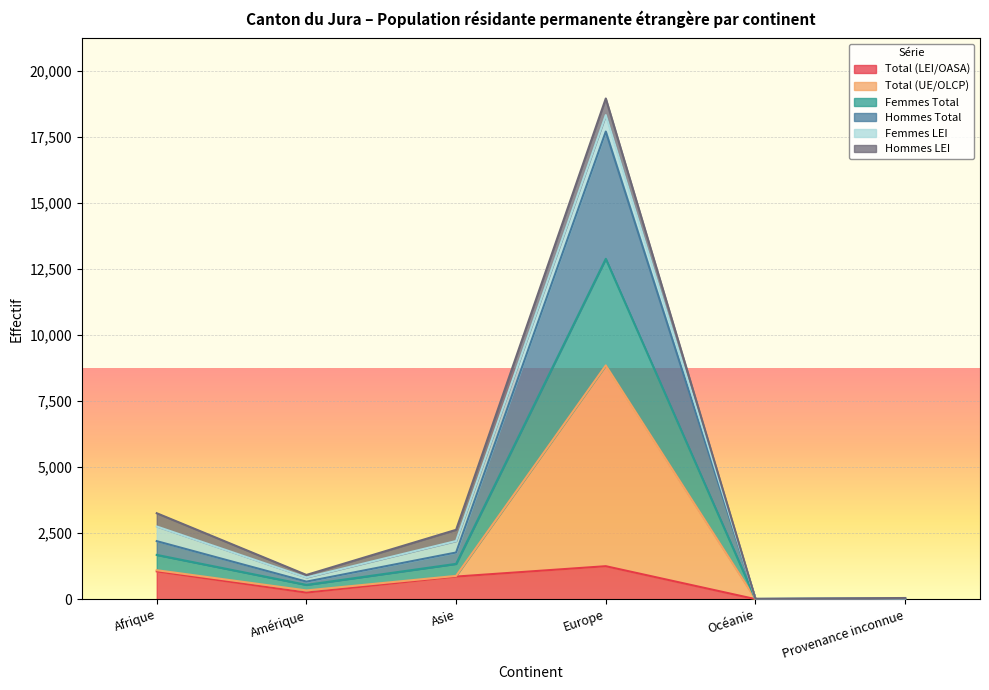

What is the sum of the Total (UE/OLCP) values at Afrique and Provenance inconnue?

1116